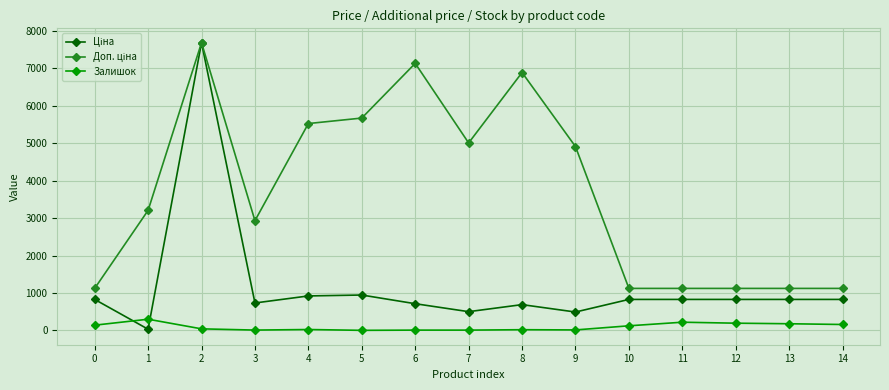

True or false: Залишок has more than 1 interior local peaks.

True